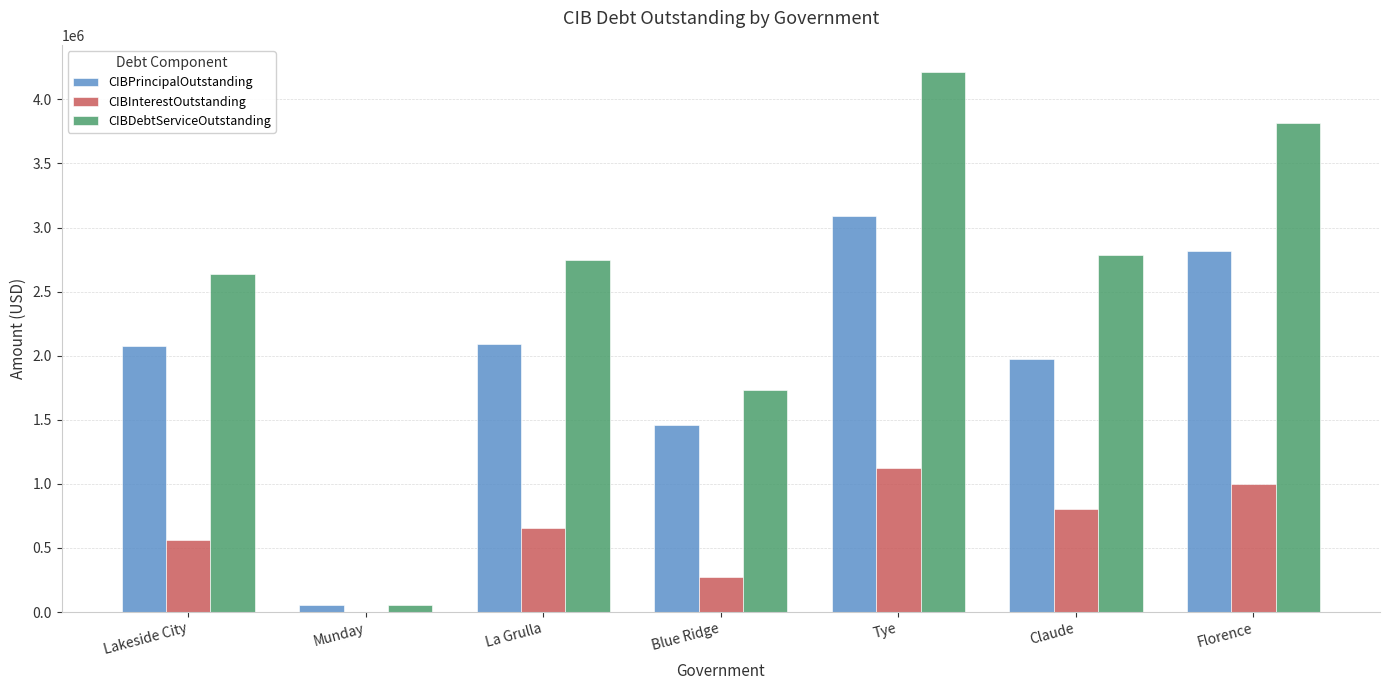

At which category is the sum across all series the highest?

Tye